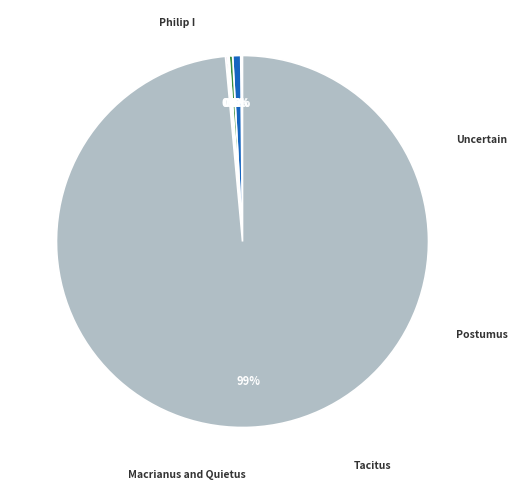

Is there a majority slice in this chart?

Yes